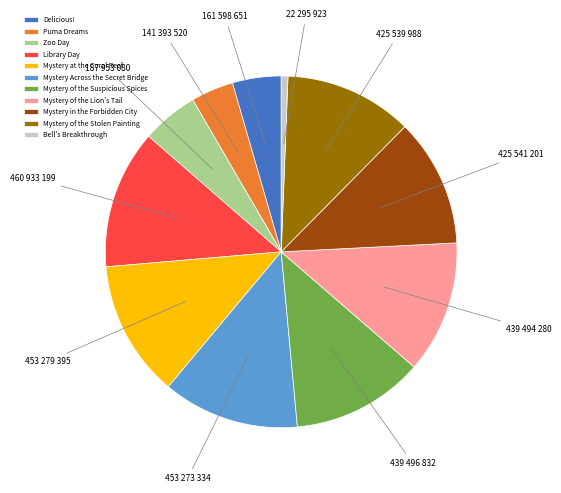

Which category has the smallest portion of the pie?

Bell's Breakthrough